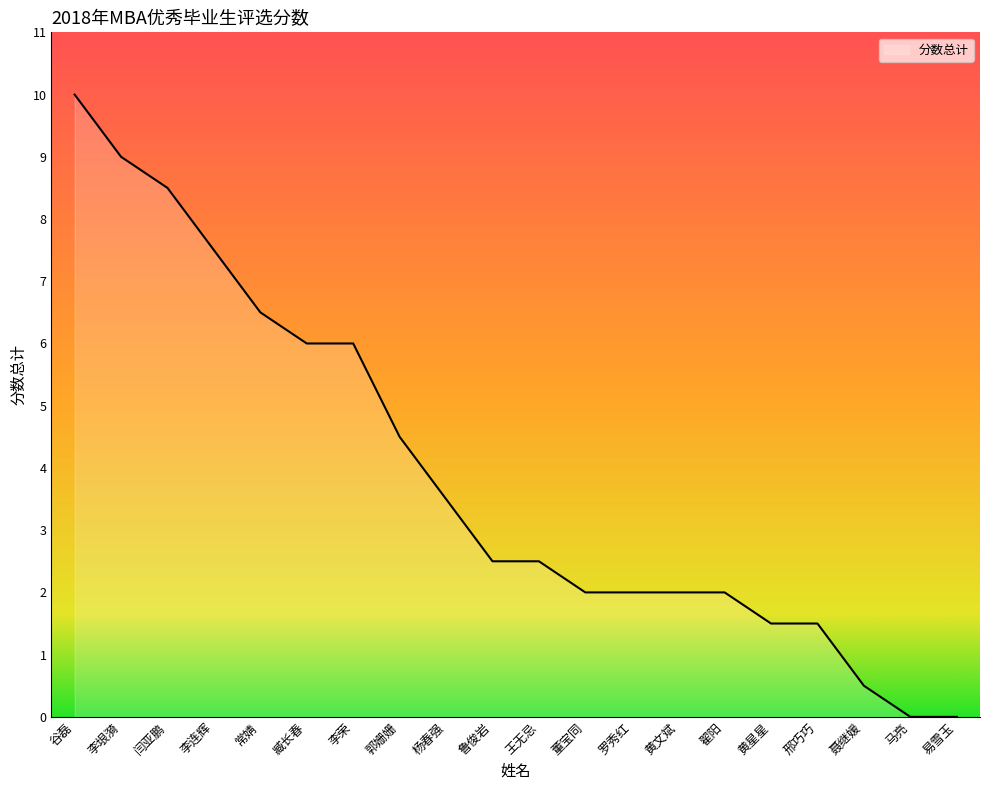

What is the change in value from 杨春强 to 罗秀红?

-1.5